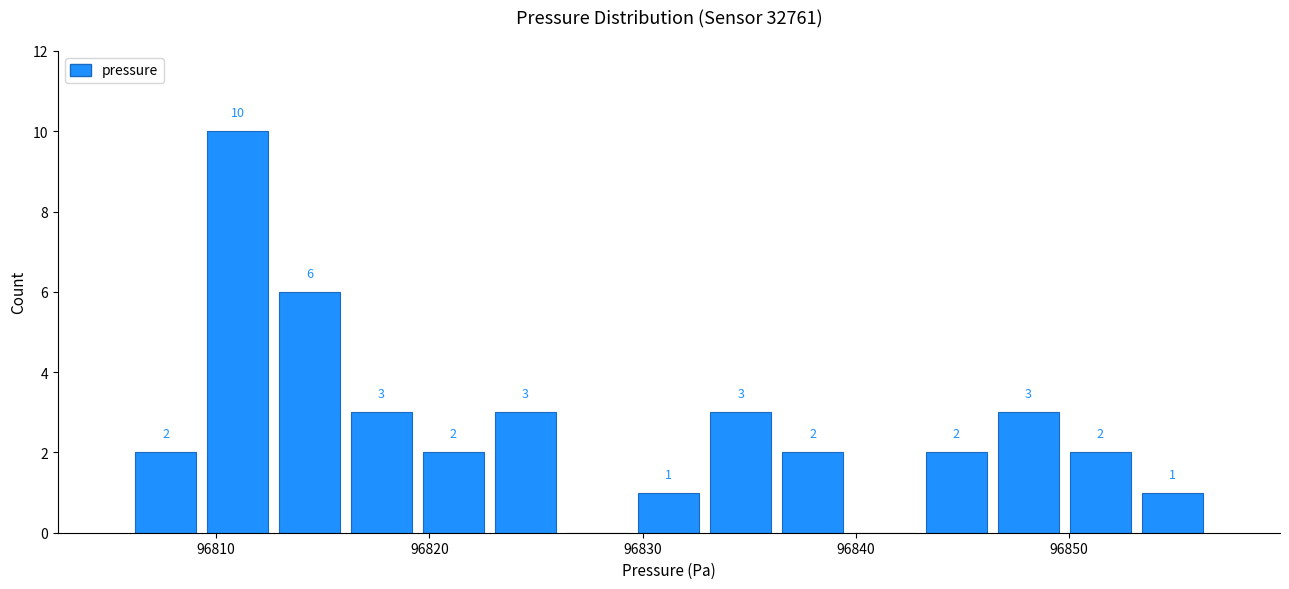

Read against the x-axis, roughly where is the centre of the tallest bar?

96811